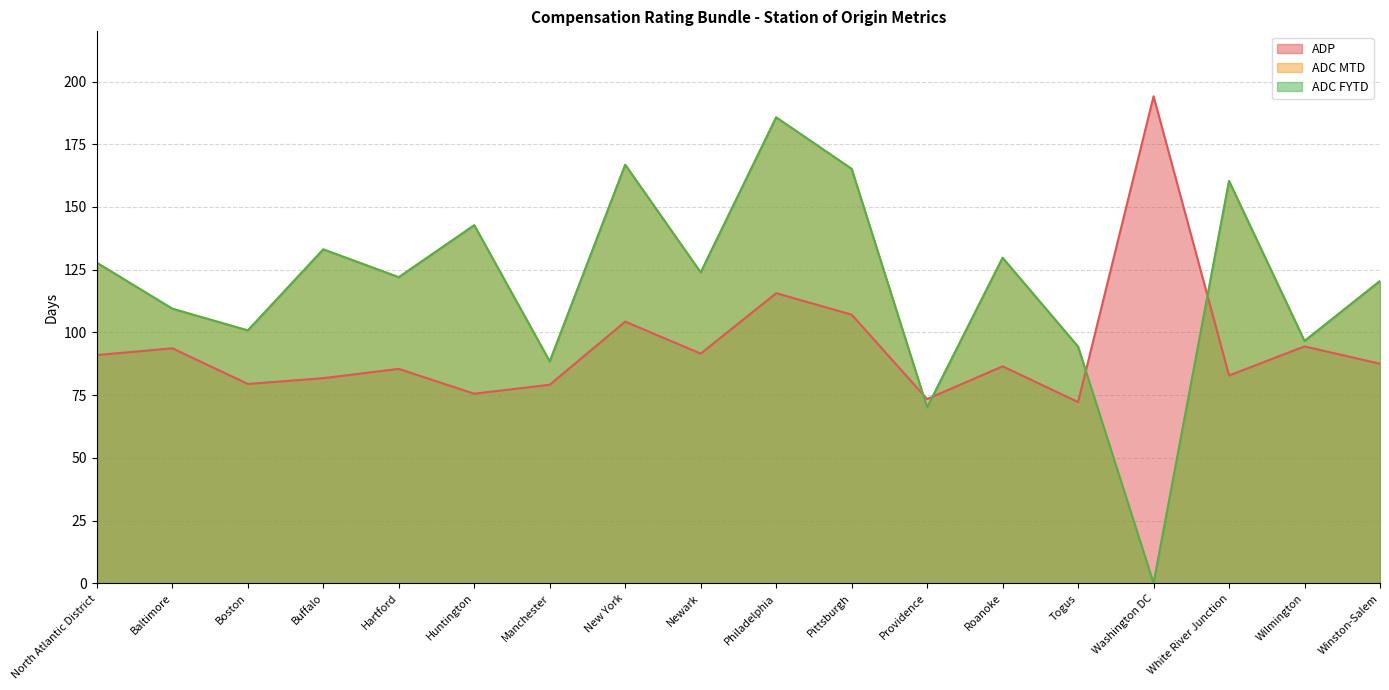

What is the average value of the ADC MTD series?

118.7